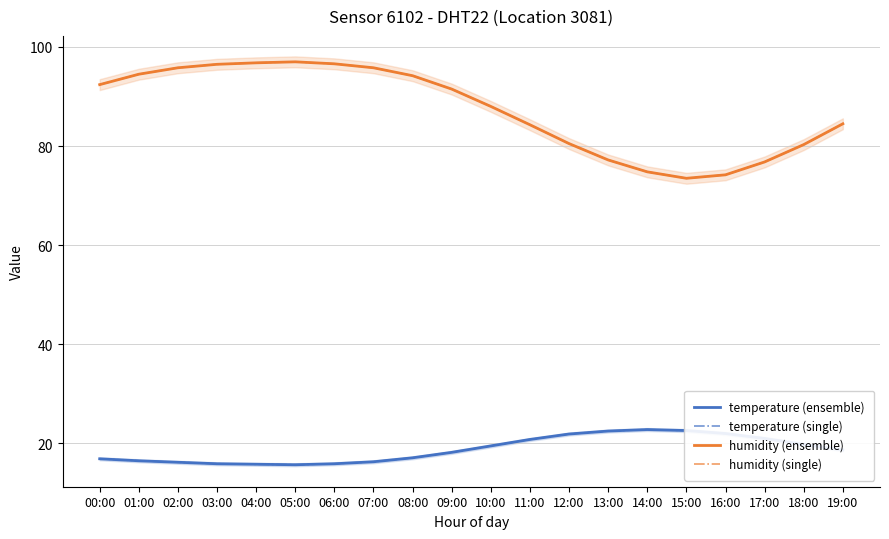

What is the average value of the humidity (ensemble) series?

87.3